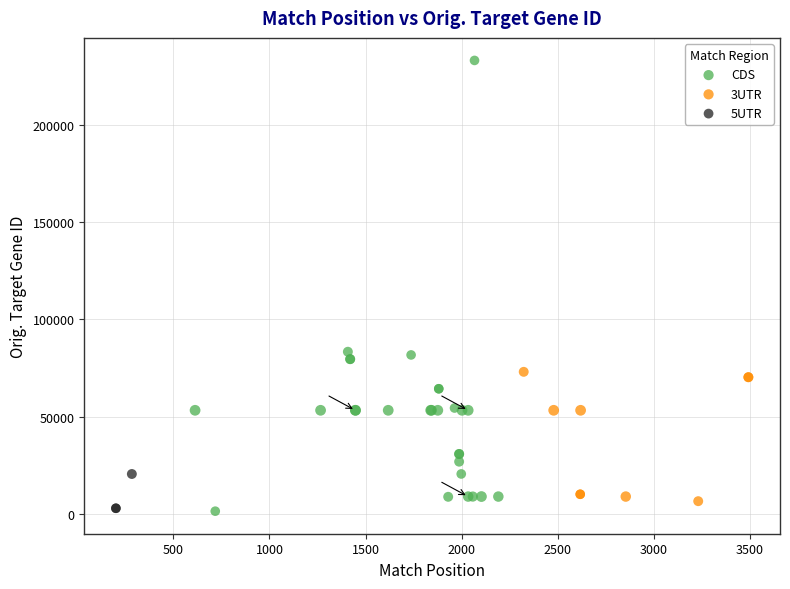

Which series contains the highest Y value?

CDS